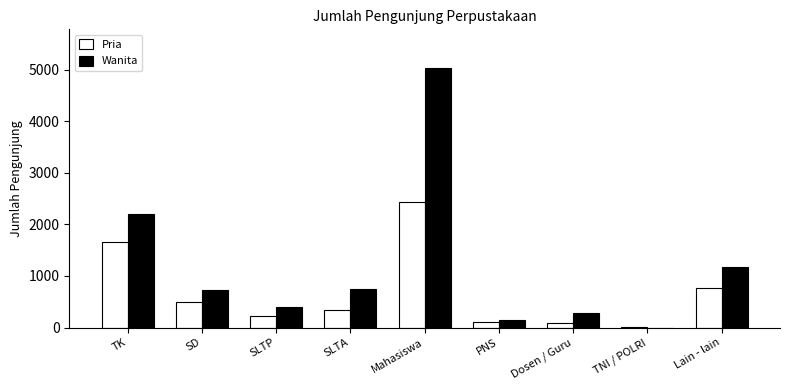

What is the sum of all Pria values?

6129